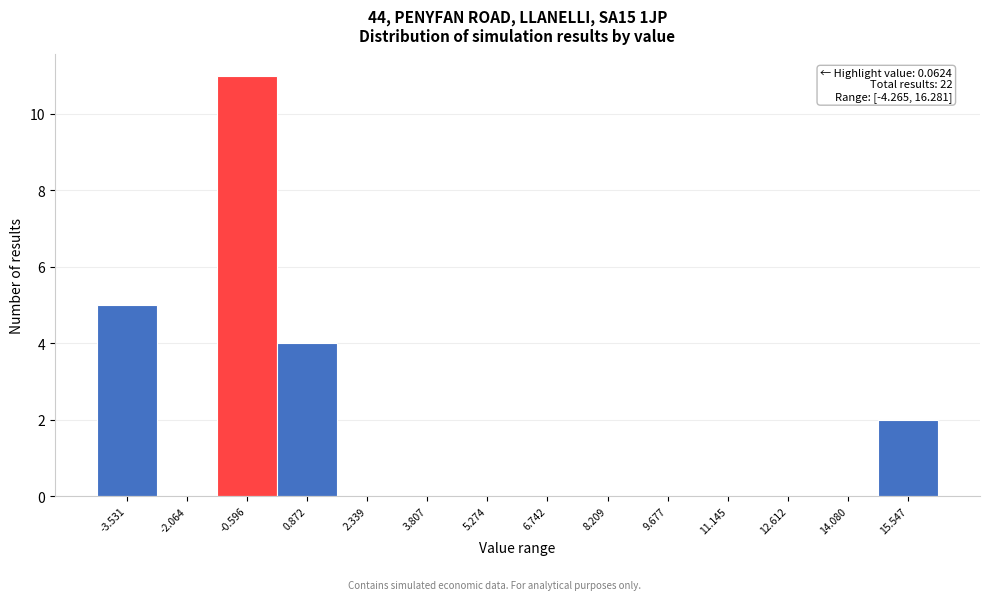

Over which range of the x-axis is the bar tallest?

-1.4 to 0.2